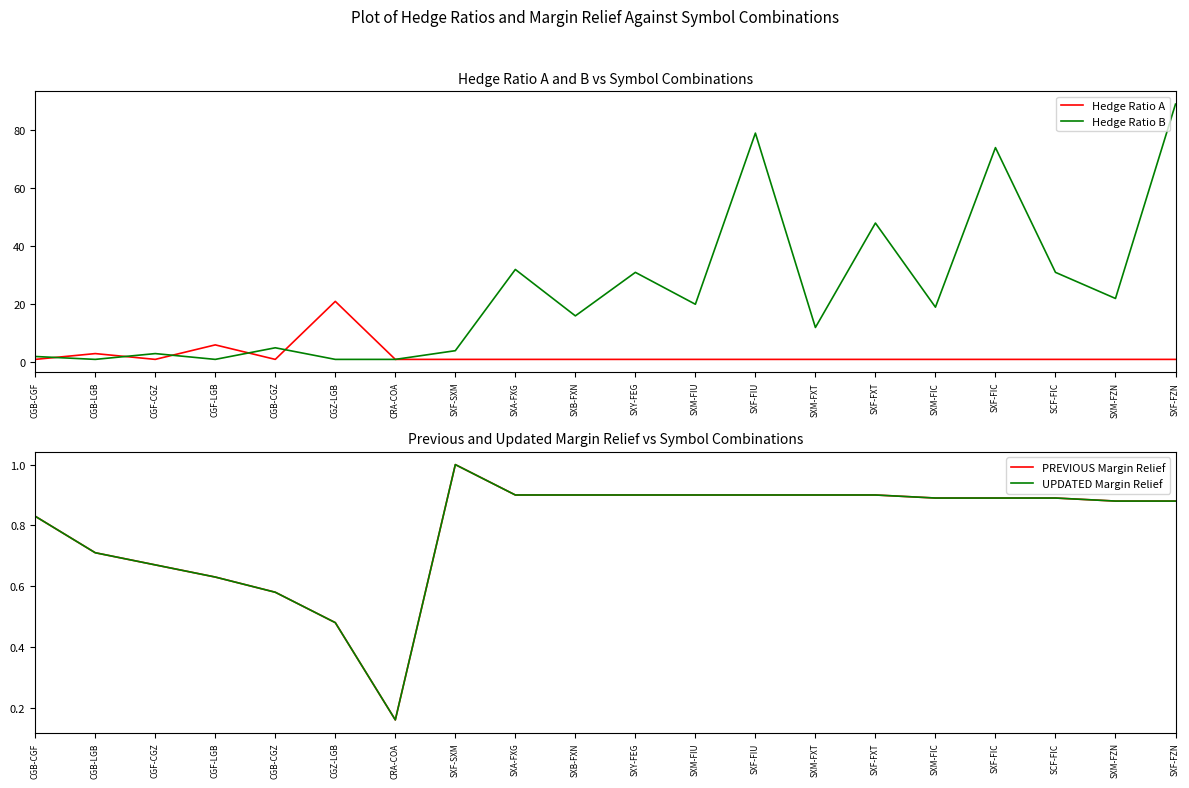

Reading right to left, list all the values displayed in this chart.

Hedge Ratio A: 1.0	1.0	1.0	1.0	1.0	1.0	1.0	1.0	1.0	1.0	1.0	1.0	1.0	1.0	21.0	1.0	6.0	1.0	3.0	1.0
Hedge Ratio B: 89.0	22.0	31.0	74.0	19.0	48.0	12.0	79.0	20.0	31.0	16.0	32.0	4.0	1.0	1.0	5.0	1.0	3.0	1.0	2.0
PREVIOUS Margin Relief: 0.9	0.9	0.9	0.9	0.9	0.9	0.9	0.9	0.9	0.9	0.9	0.9	1.0	0.2	0.5	0.6	0.6	0.7	0.7	0.8
UPDATED Margin Relief: 0.9	0.9	0.9	0.9	0.9	0.9	0.9	0.9	0.9	0.9	0.9	0.9	1.0	0.2	0.5	0.6	0.6	0.7	0.7	0.8